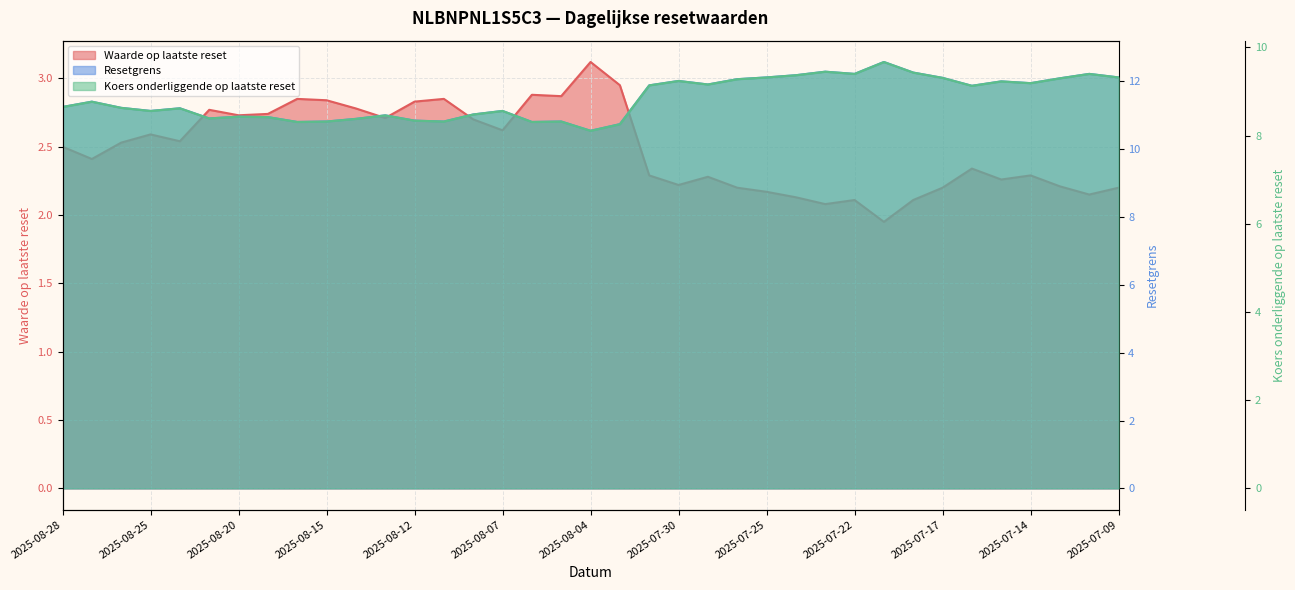

What value does the Resetgrens series have at 36?

12.1